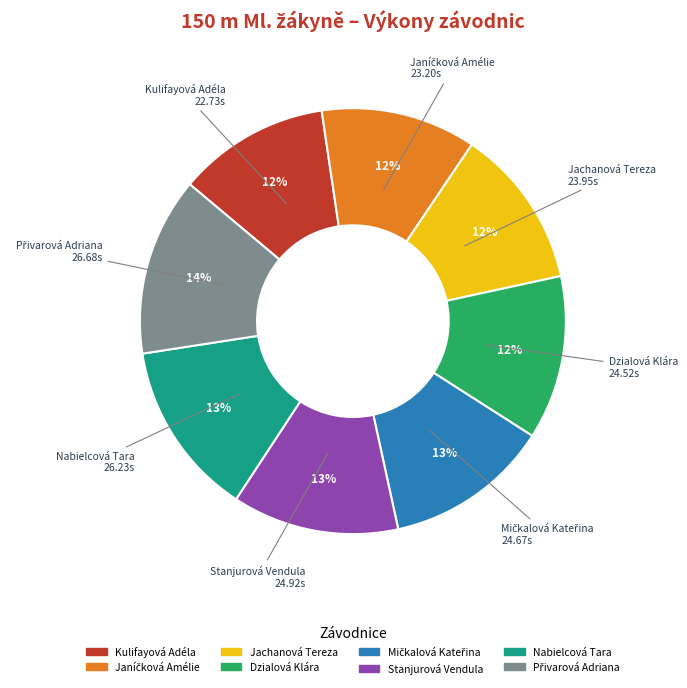

What is the ratio of the value at Nabielcová Tara to the value at Dzialová Klára?

1.1